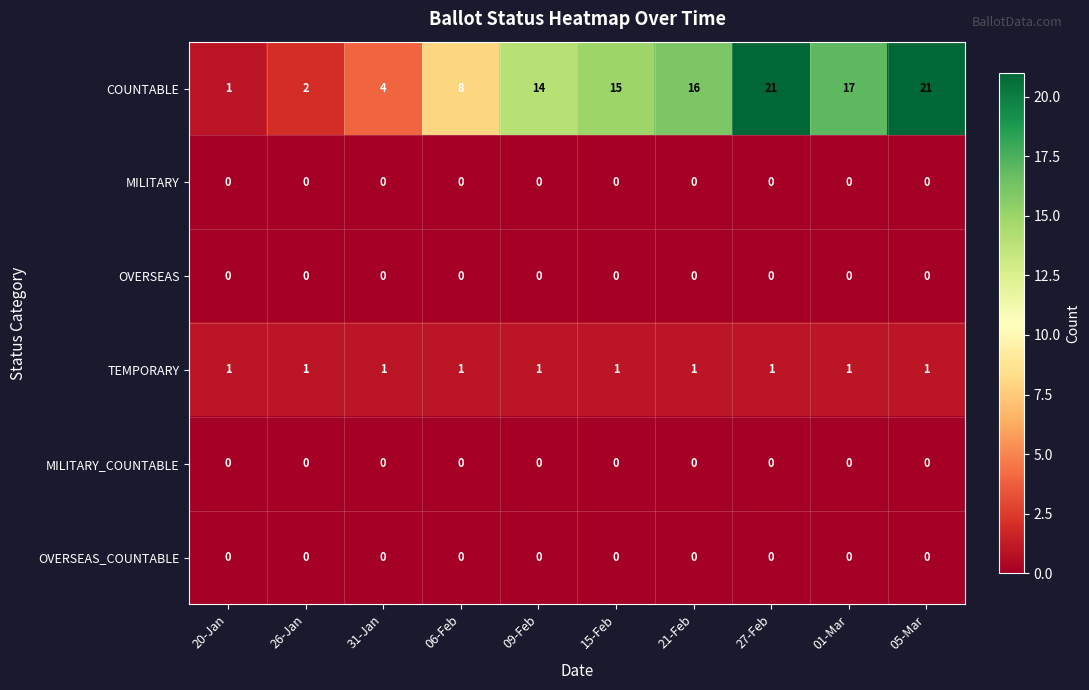

Which series has the largest total across all categories?

COUNTABLE